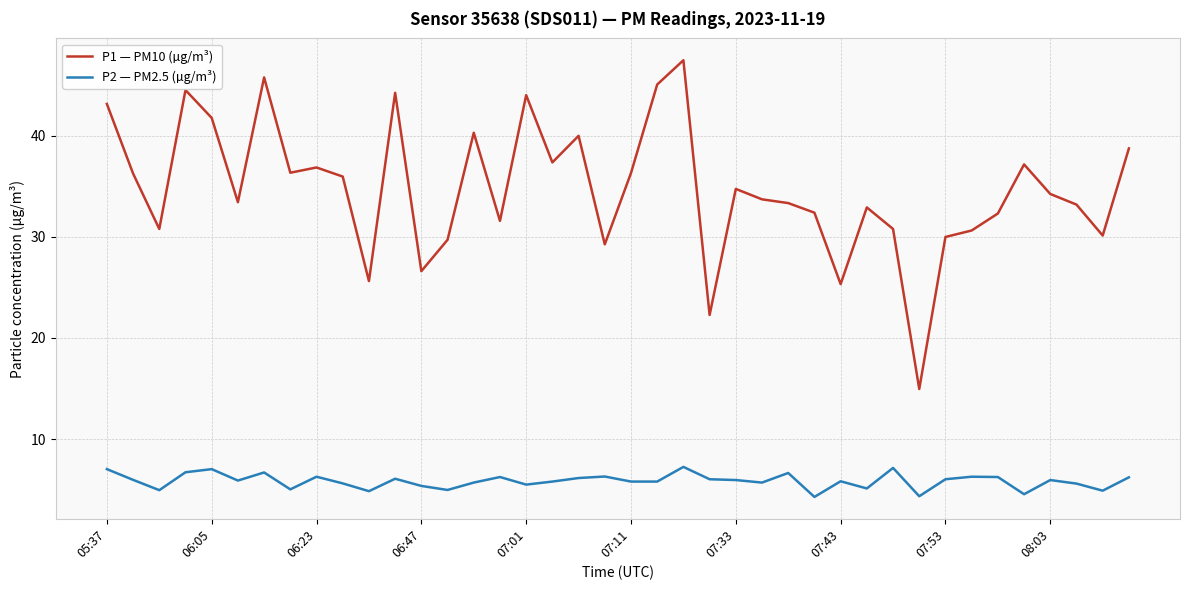

What are all the series names shown in the legend?

P1 — PM10 (µg/m³), P2 — PM2.5 (µg/m³)